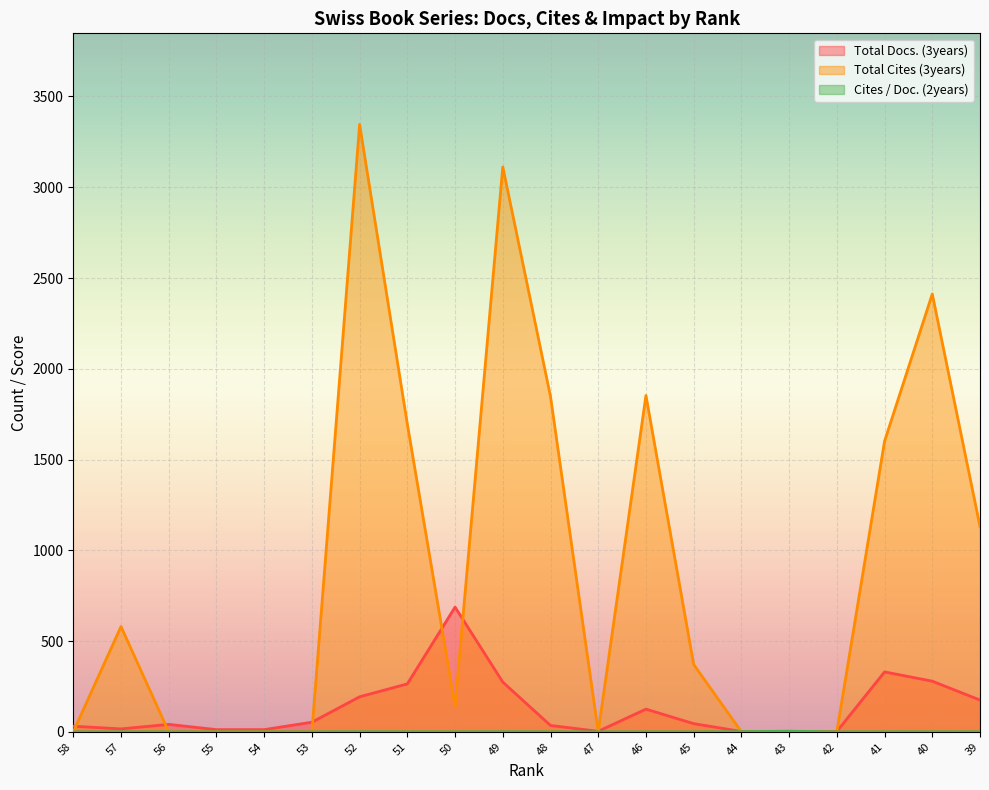

How many lines are shown in the chart?

3